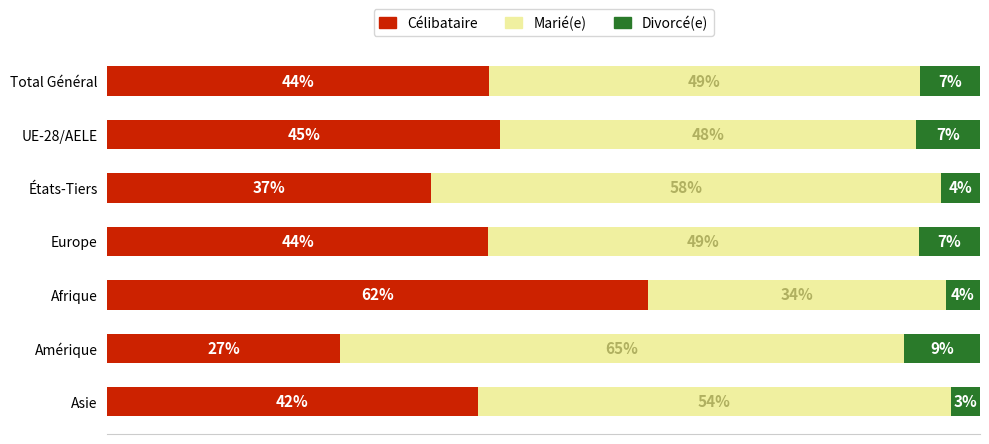

List the series in order of their peak value, lowest first.

Divorcé(e), Célibataire, Marié(e)